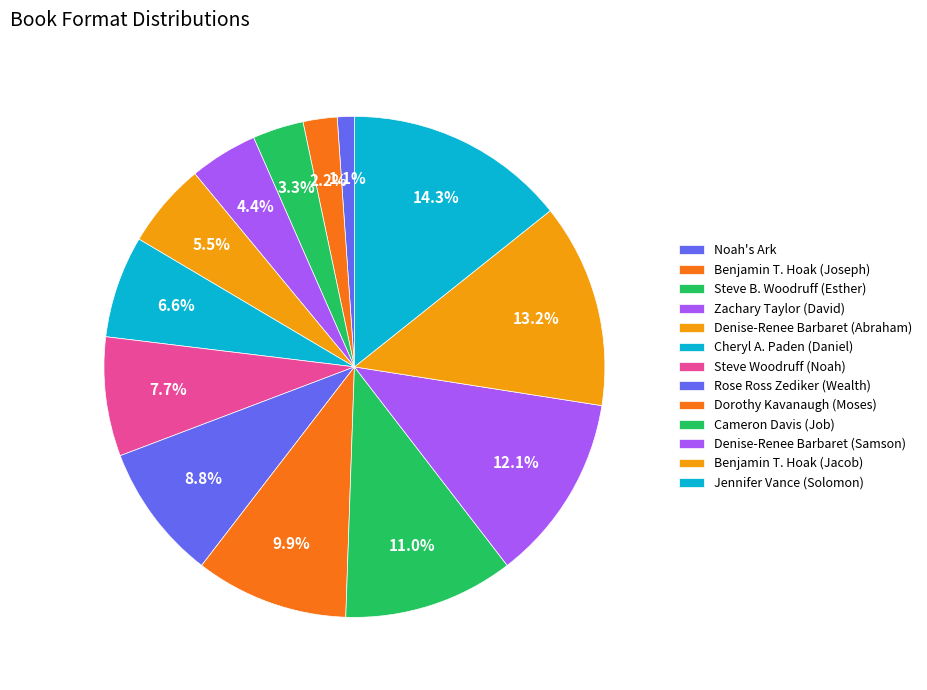

How many segments does this pie chart have?

13